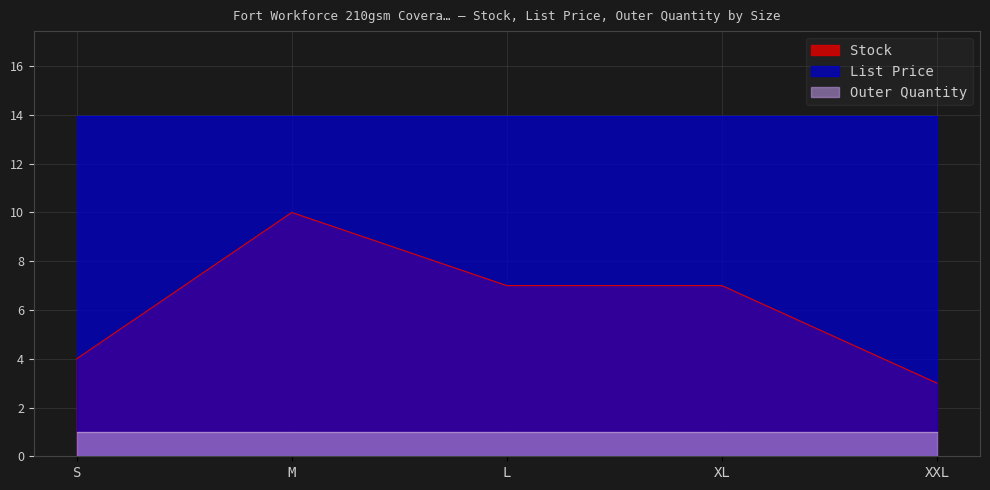

What is the sum of the List Price values at XXL and M?

27.9